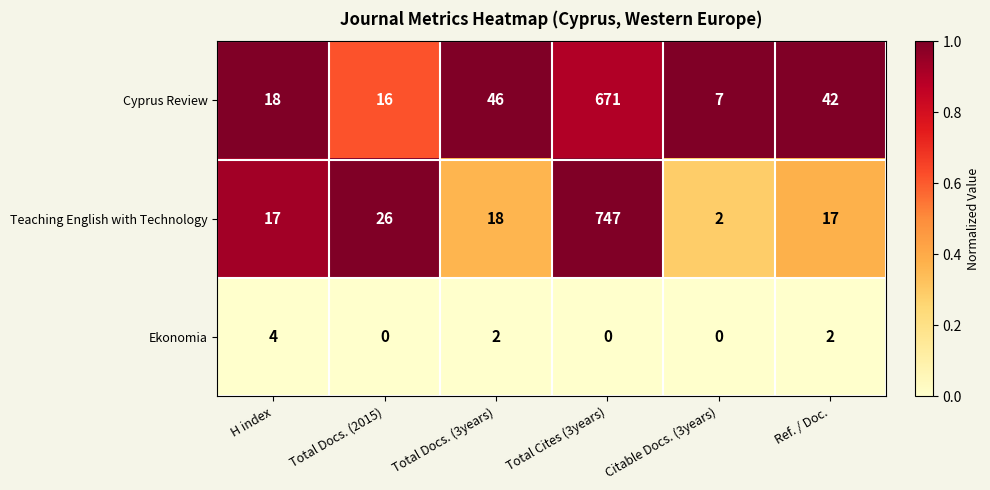

List the series in order of their peak value, highest first.

Teaching English with Technology, Cyprus Review, Ekonomia